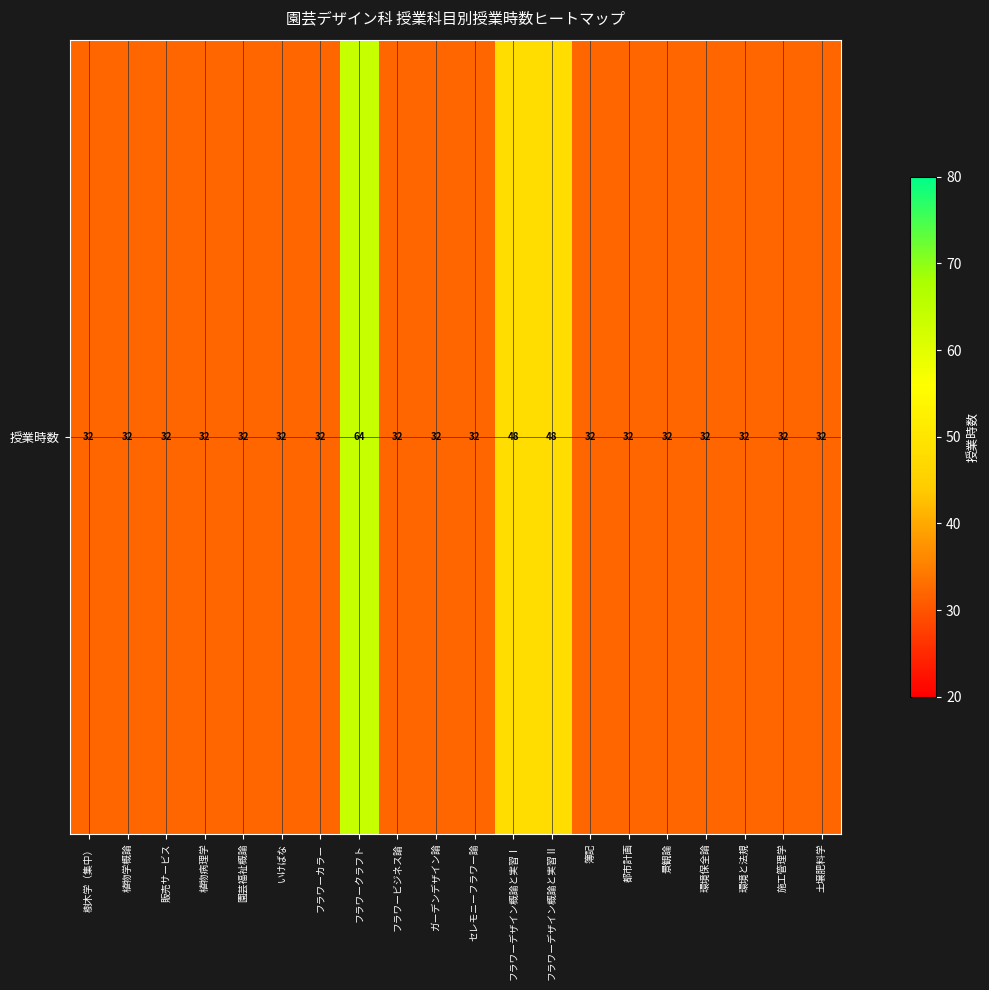

The value at フラワーデザイン概論と実習Ⅰ is 48. True or false?

True